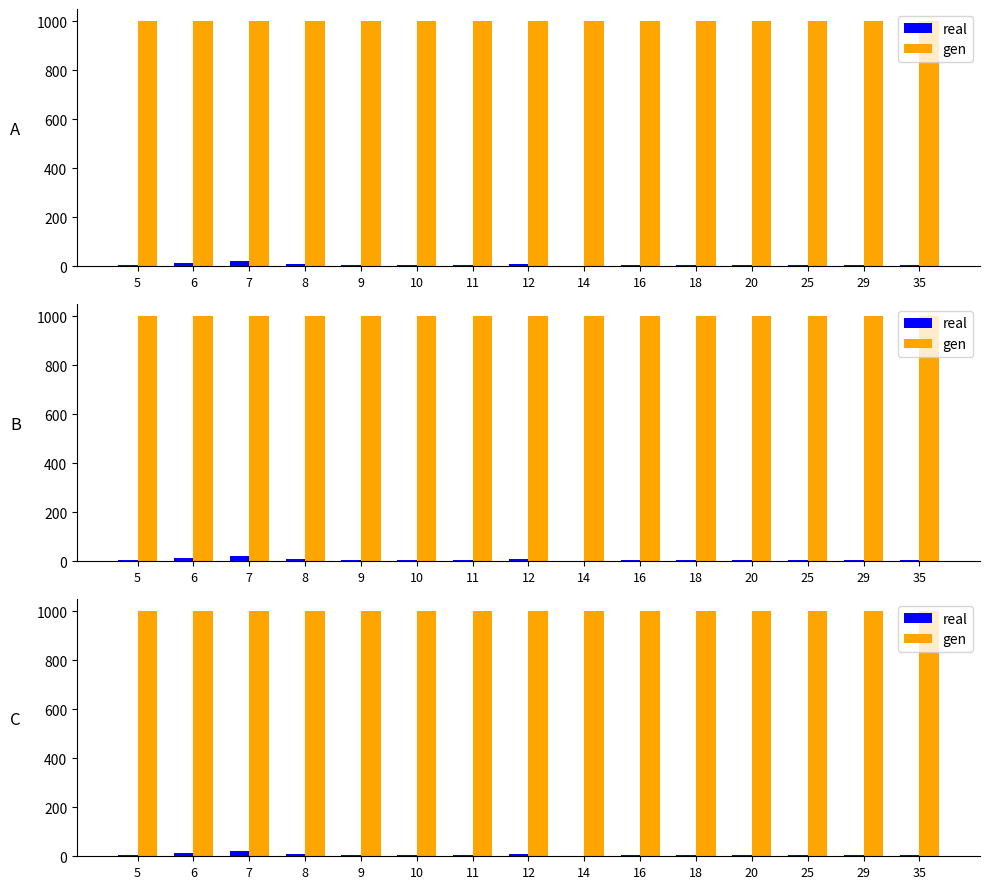

What is the total value across all series at 12?

1009